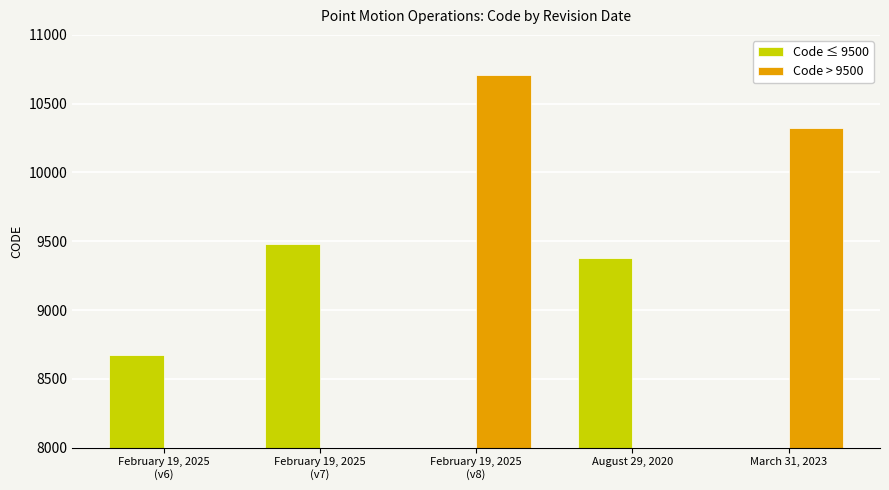

The value of Code ≤ 9500 at August 29, 2020 is 9375. True or false?

True